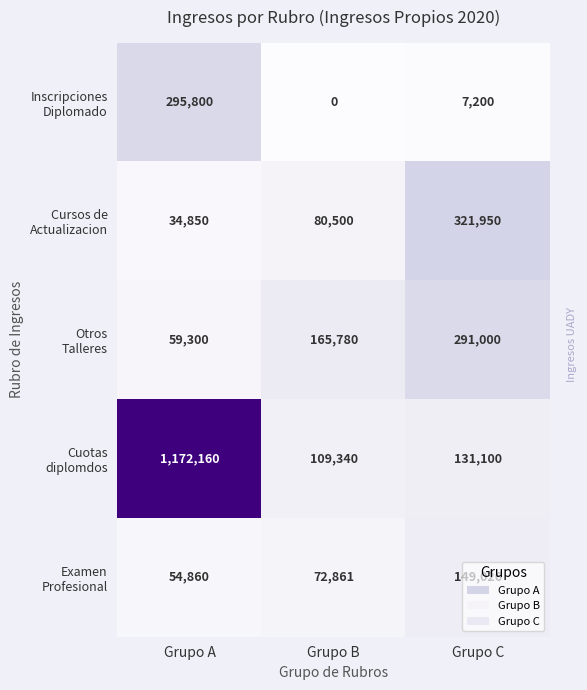

Which category has the lowest value across all series?

Grupo B